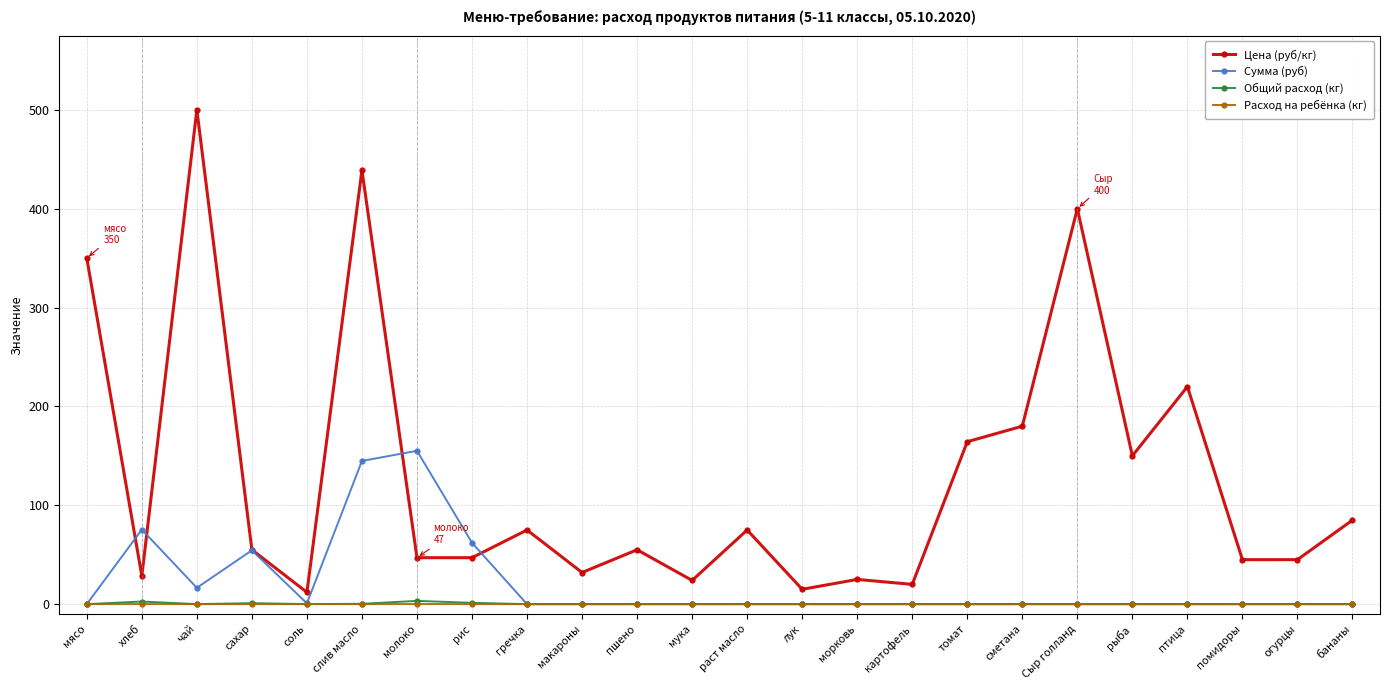

How many categories are shown in the chart?

24